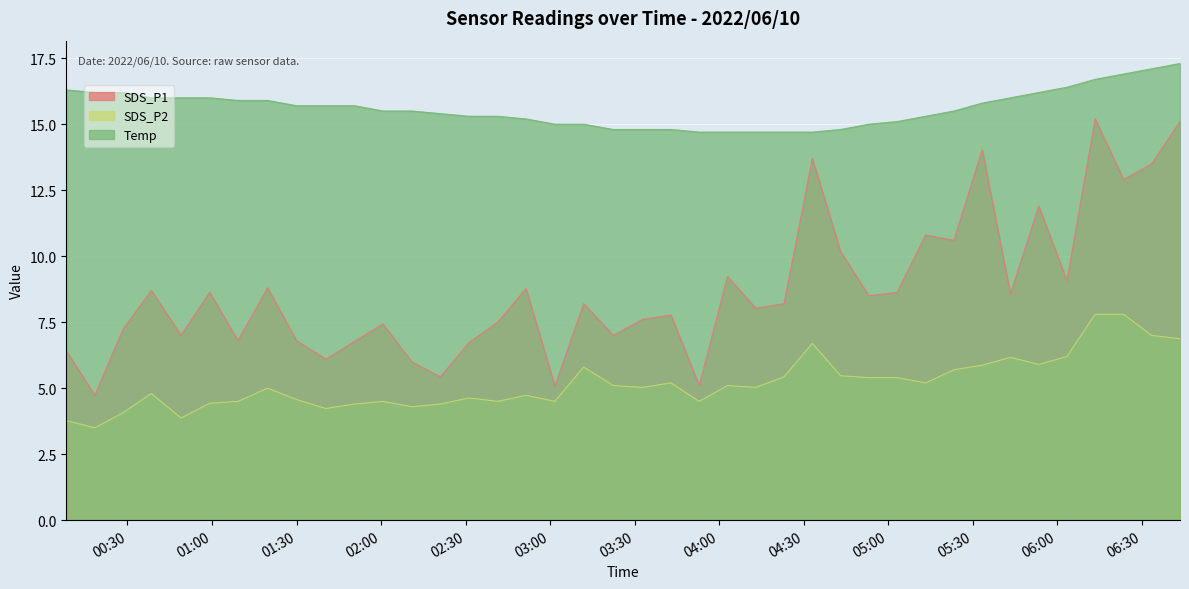

Does the chart display data point markers on the line(s)?

No